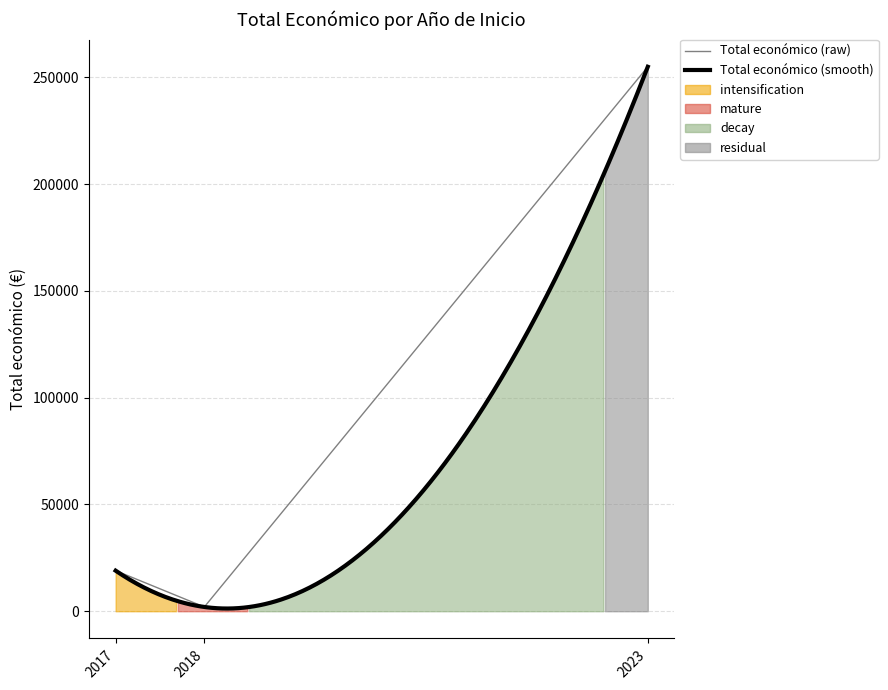

Does the chart have visible grid lines?

Yes